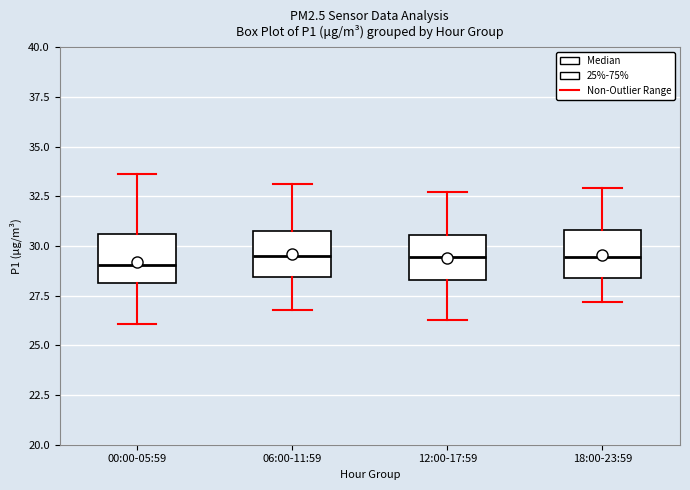

Reading left to right, read every box against the y-axis: the position of its median line, the range the box covers, and the ends of its whiskers. The values are not printed on the chart, so give them approximately, as read against the axis.

00:00-05:59: median 29.0, box 28.0 to 30.5, whiskers 26.0 to 33.5
06:00-11:59: median 29.5, box 28.5 to 30.5, whiskers 27.0 to 33.0
12:00-17:59: median 29.5, box 28.5 to 30.5, whiskers 26.5 to 32.5
18:00-23:59: median 29.5, box 28.5 to 31.0, whiskers 27.0 to 33.0